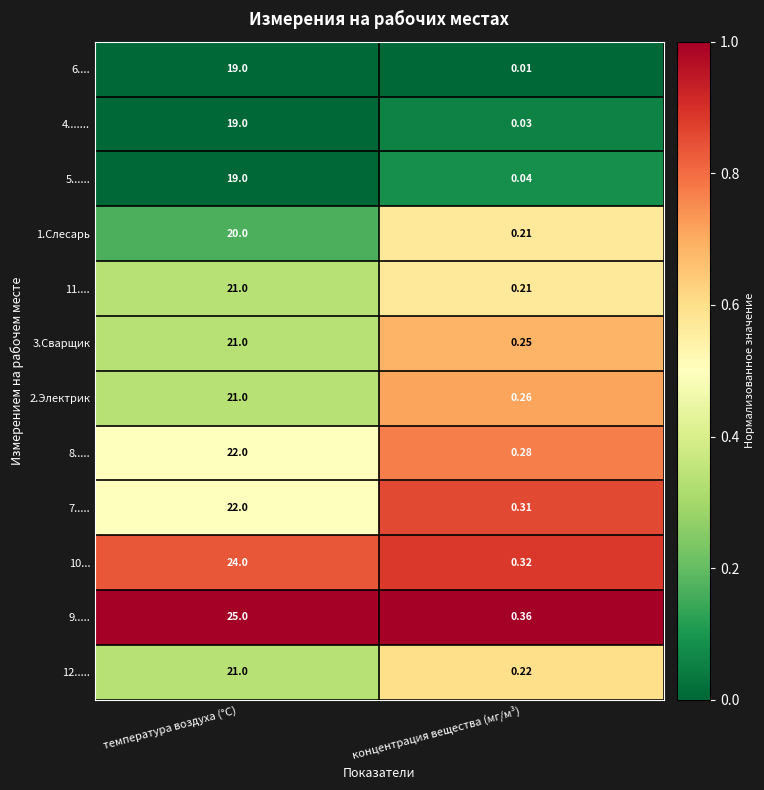

Where is 12..... nearest to the value 10?

концентрация вещества (мг/м³)